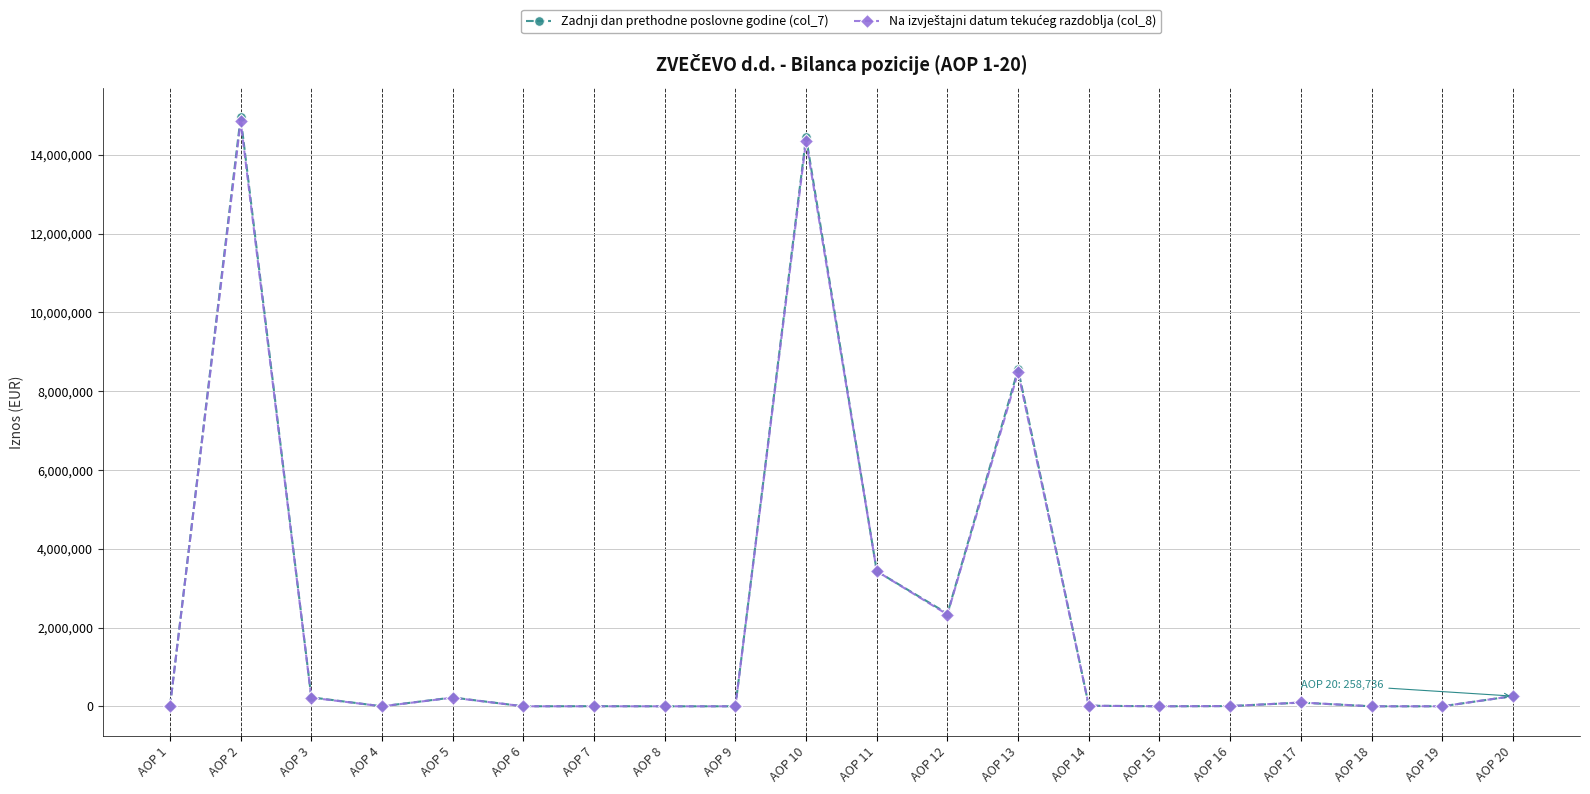

The value of Zadnji dan prethodne poslovne godine (col_7) at AOP 18 is 7870657. True or false?

False